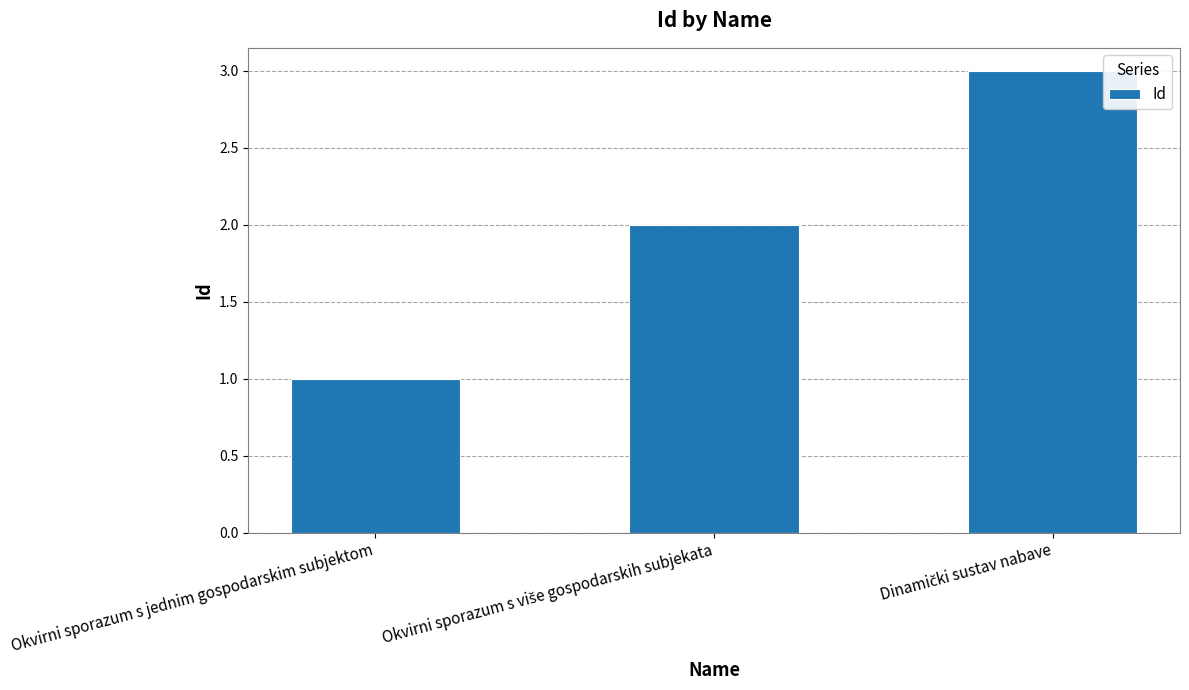

What is the greatest value displayed?

3